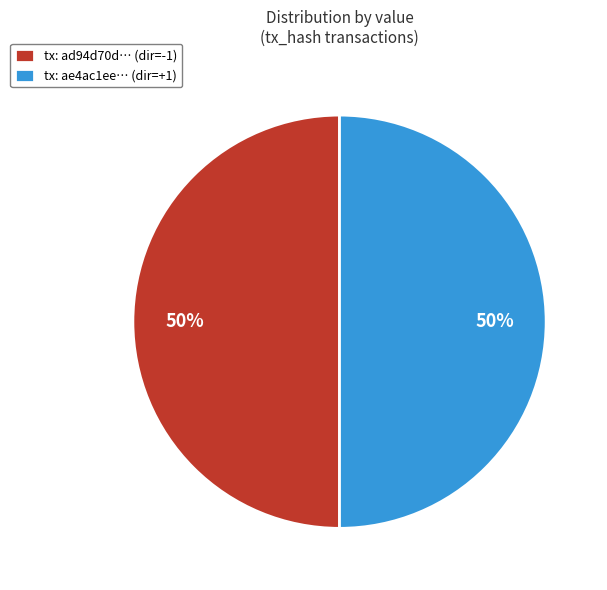

To the nearest percent, what is the combined percentage of tx: ad94d70d… (dir=-1) and tx: ae4ac1ee… (dir=+1)?

100%